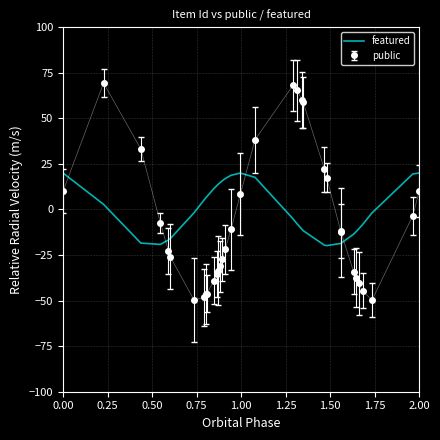

What is the highest value of the featured series?

20.0